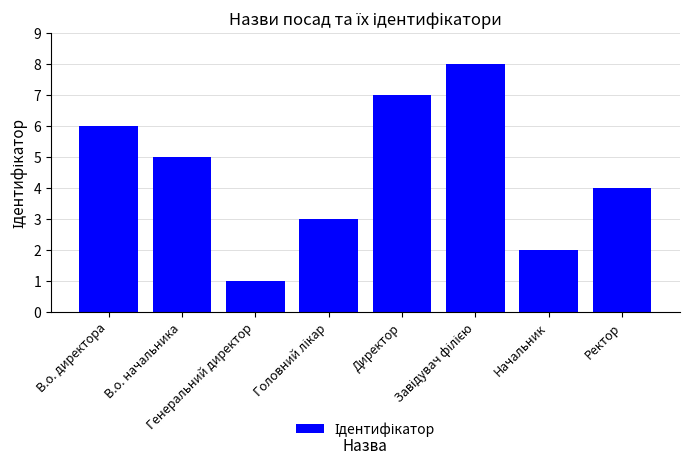

How many values are below 5?

4